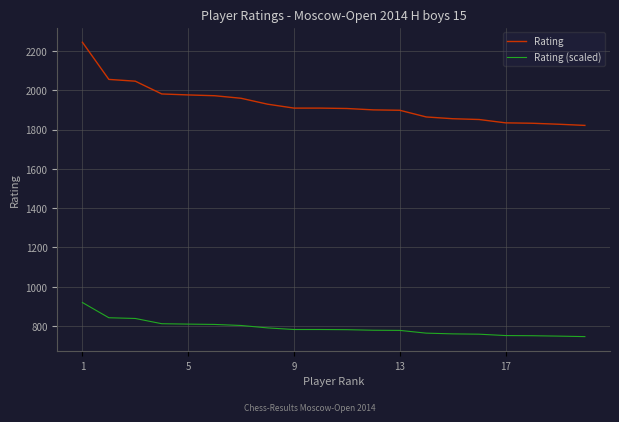

What is the lowest value of the Rating (scaled) series?

746.6